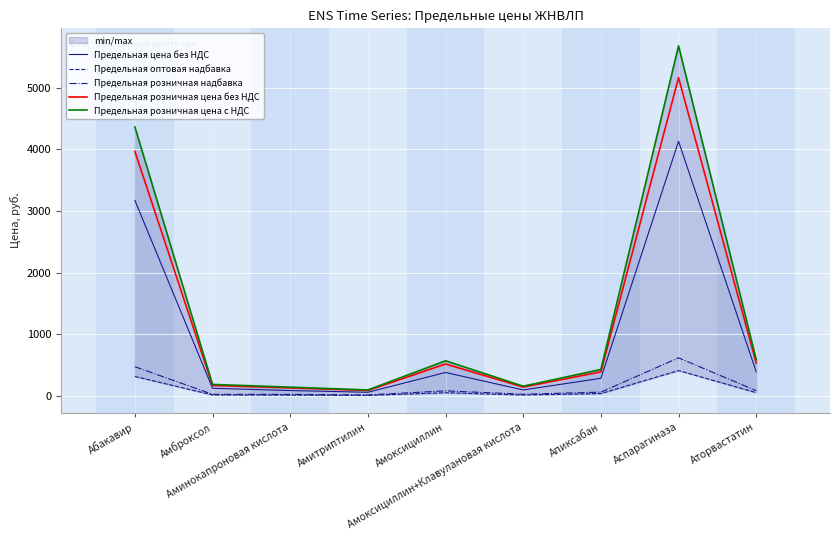

How many lines are shown in the chart?

5